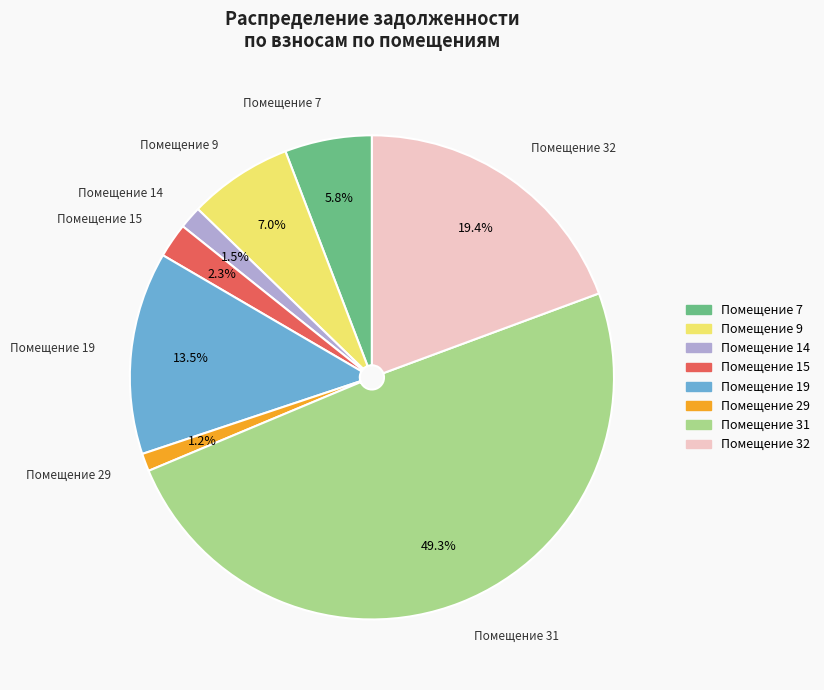

How many segments does this pie chart have?

8